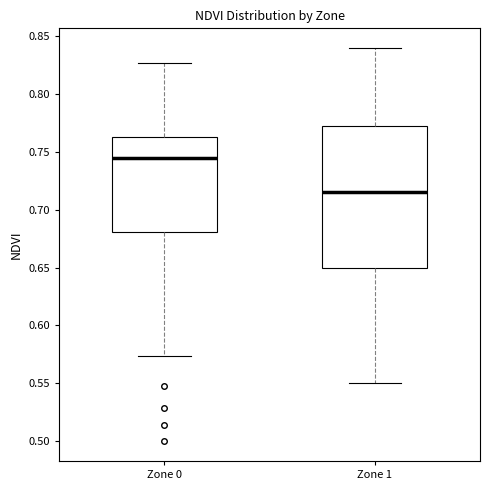

Reading left to right, transcribe this box plot: for each box, give where its median line is, the range the box spans, and where its two whiskers end, as read against the y-axis. The values are not printed on the chart, so give them approximately, as read against the axis.

Zone 0: median 0.745, box 0.680 to 0.765, whiskers 0.575 to 0.825
Zone 1: median 0.715, box 0.650 to 0.775, whiskers 0.550 to 0.840